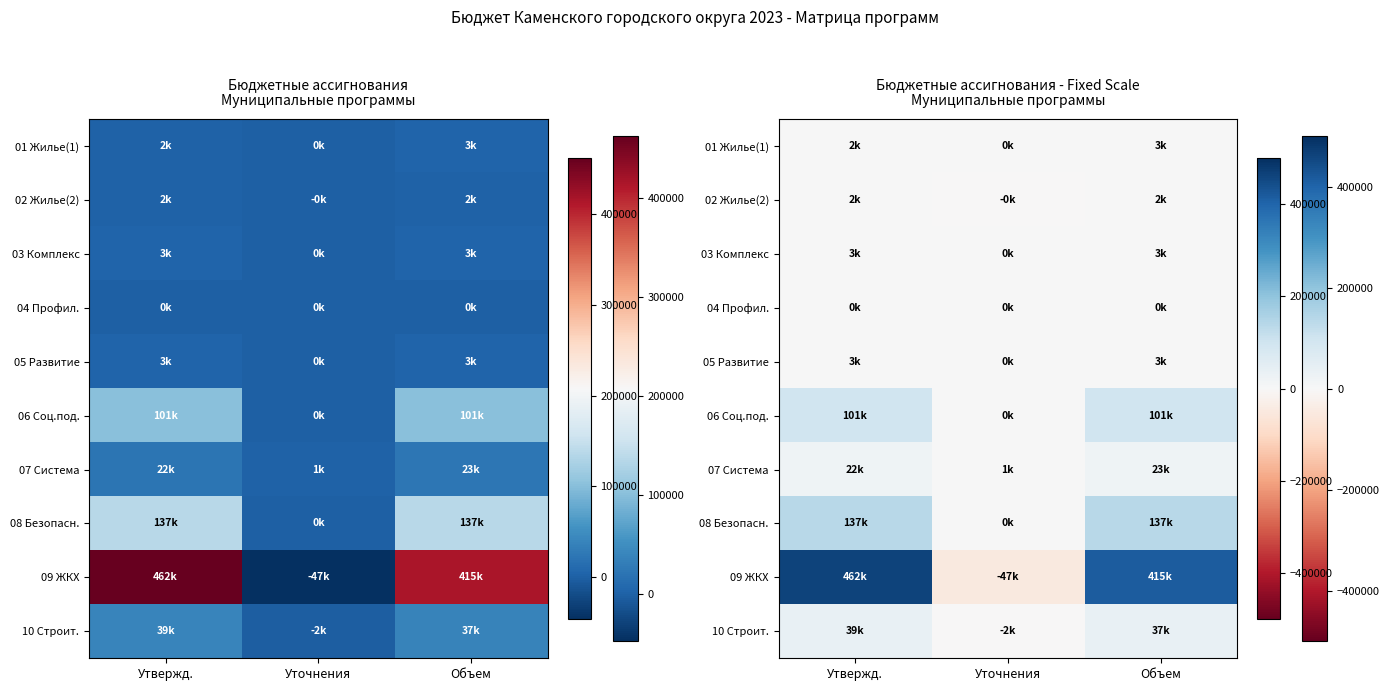

What is the highest value of the 05 Развитие series?

3014.5